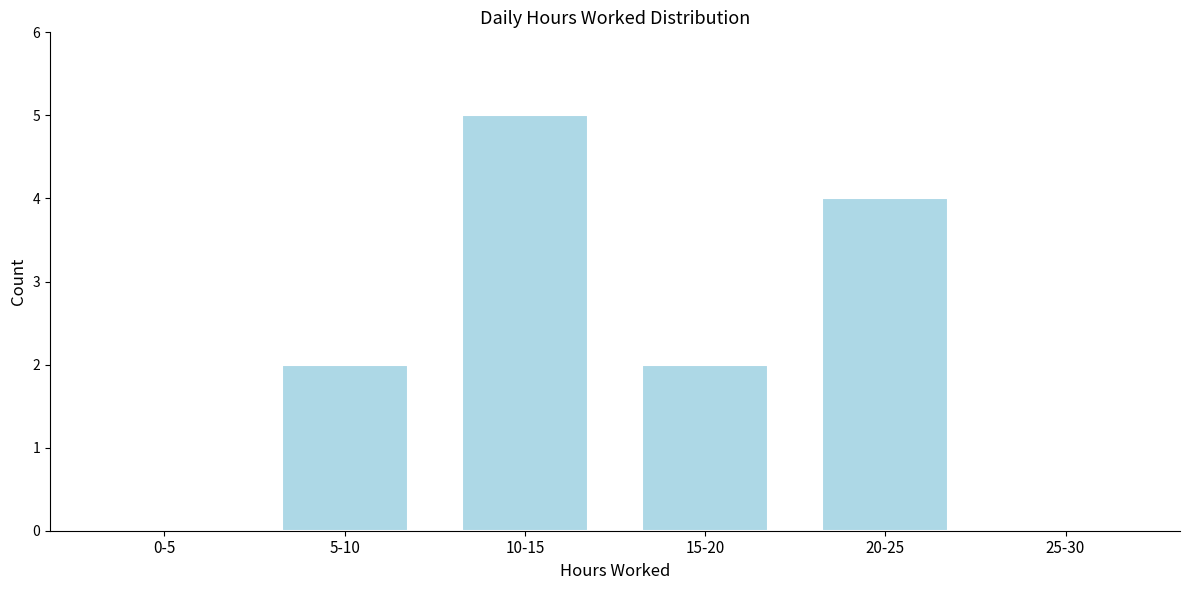

Reading left to right, transcribe all the data shown in this chart.

0-5=0	5-10=2	10-15=5	15-20=2	20-25=4	25-30=0